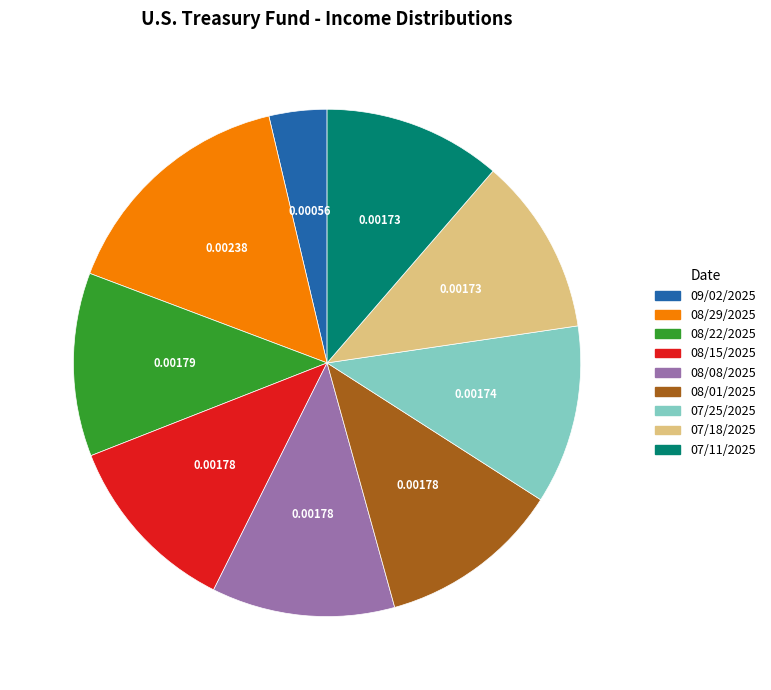

How many slices are in this pie chart?

9